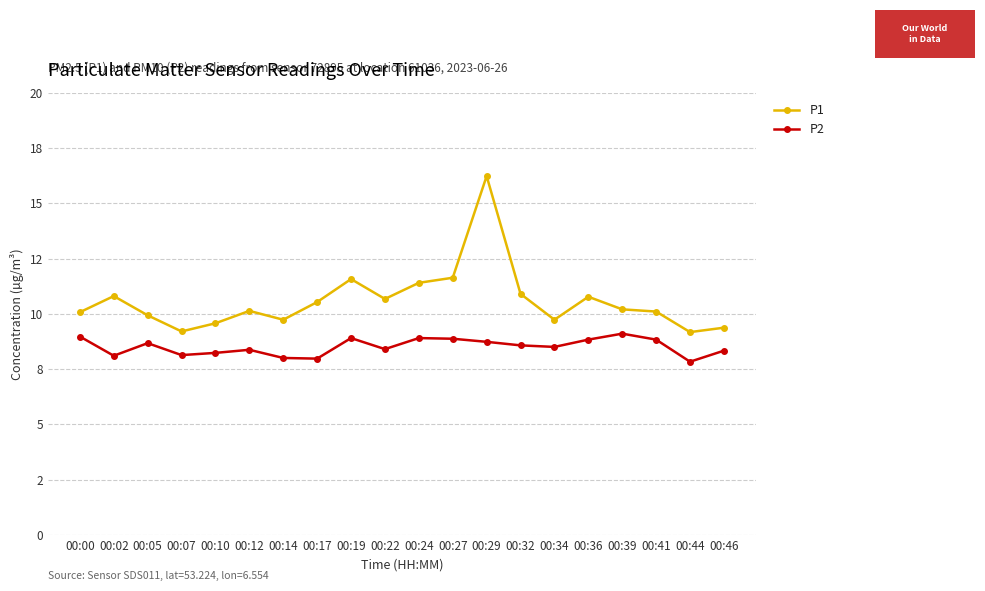

At which label does P1 reach its peak?

00:29